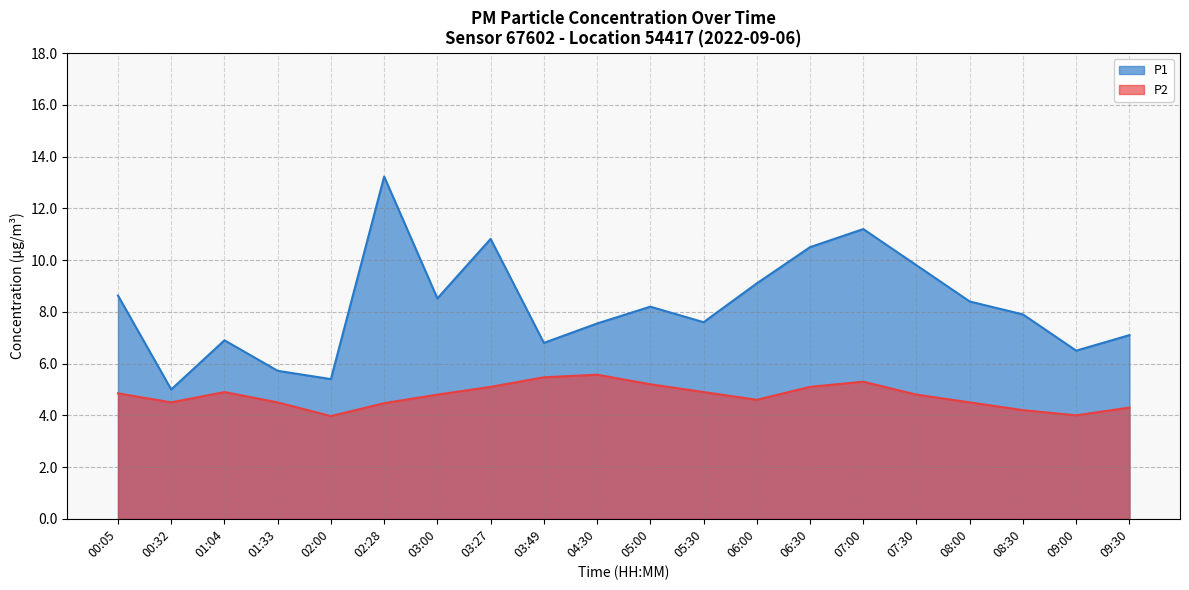

What position from the left is 00:05?

1